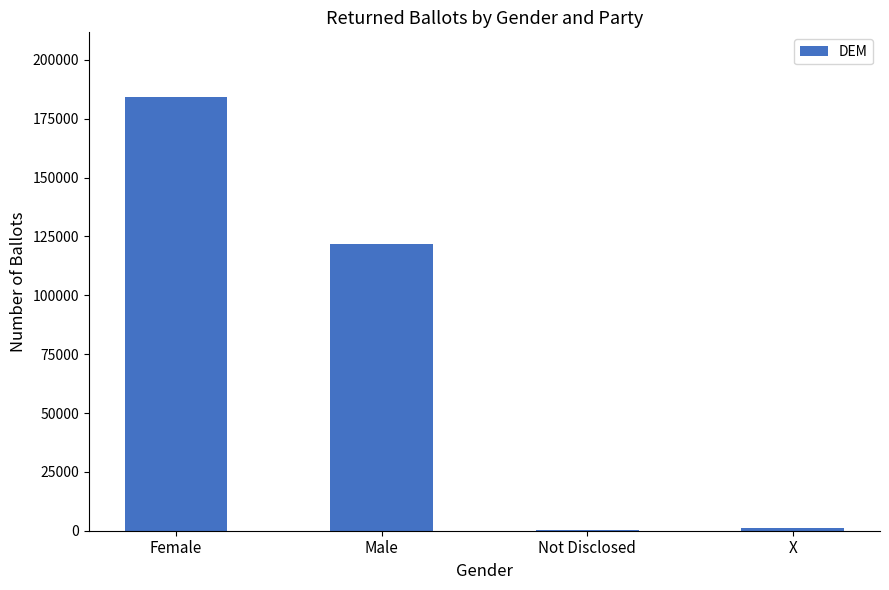

What is the ratio of the value at Male to the value at Female?

0.7